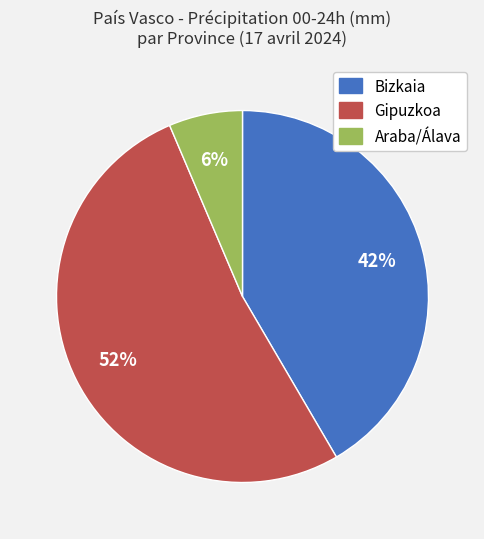

Count the number of slices in the pie.

3